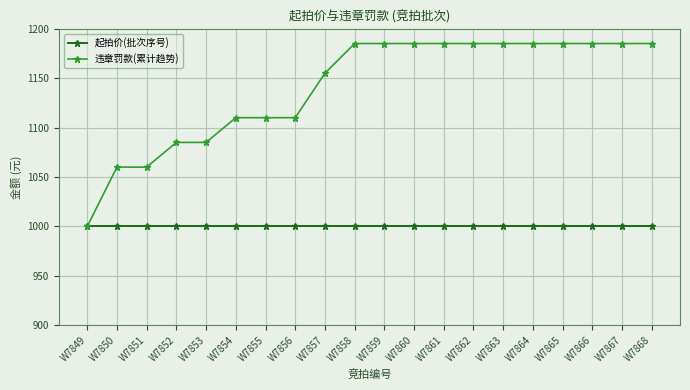

What is the maximum value shown in the chart?

1185